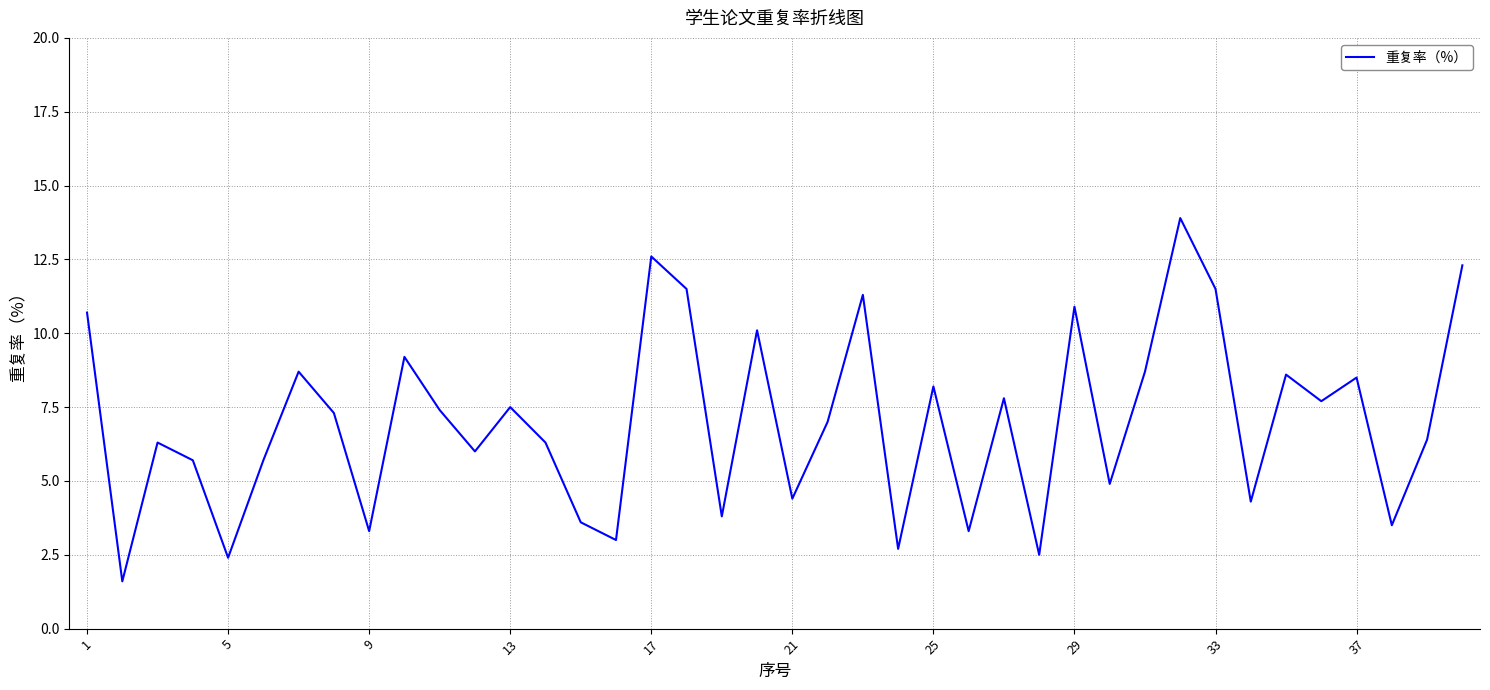

What is the difference between the maximum and minimum values?

12.3